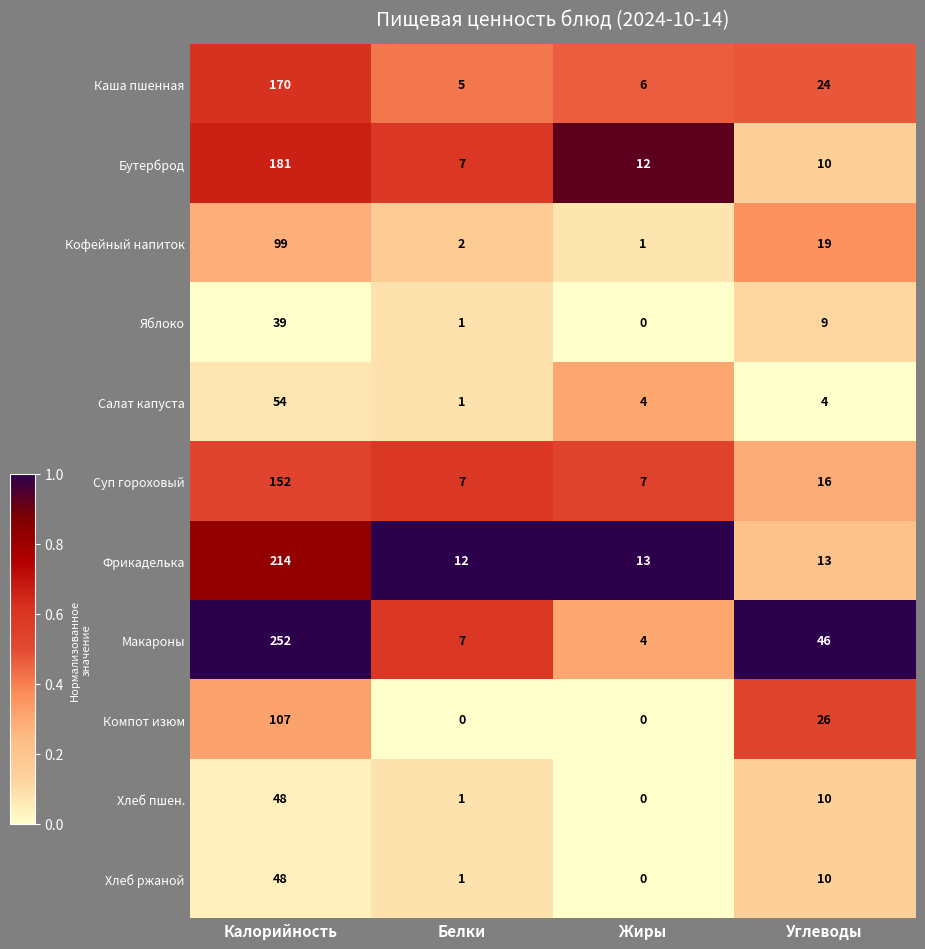

Which series has the widest spread of values?

Макароны